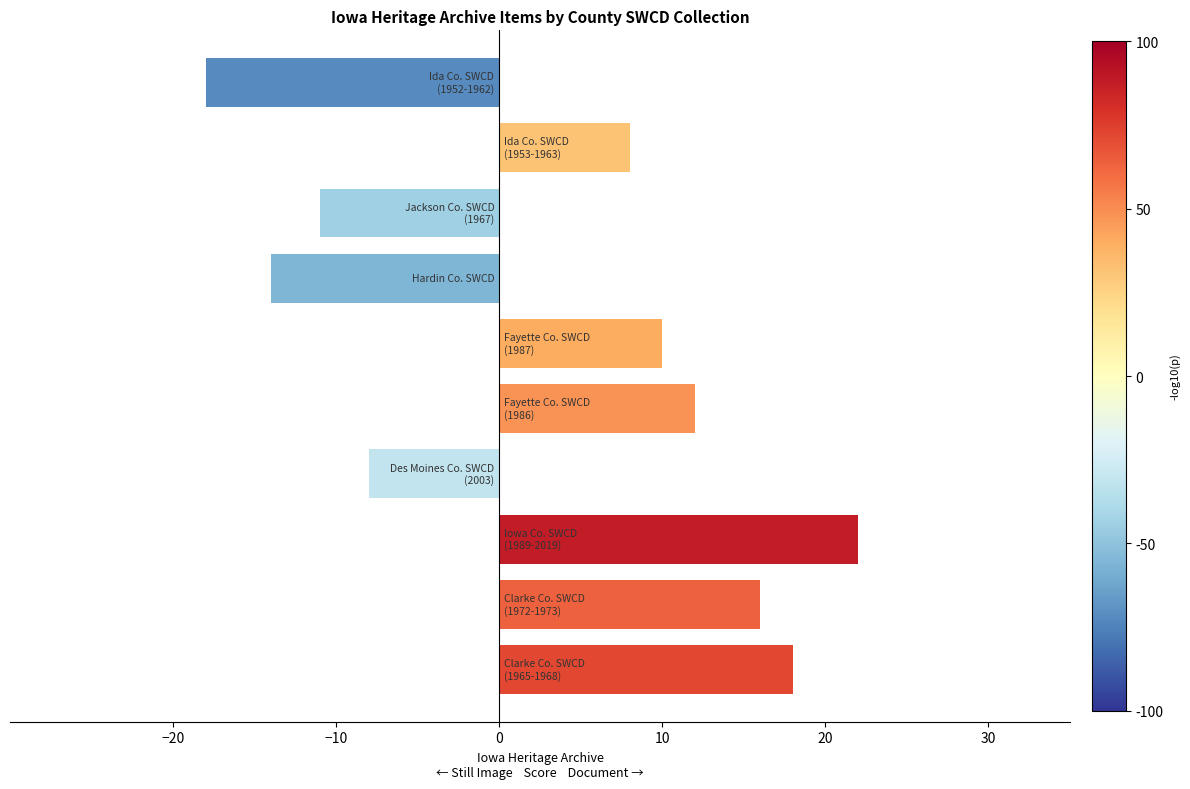

What is the smallest value displayed?

-18